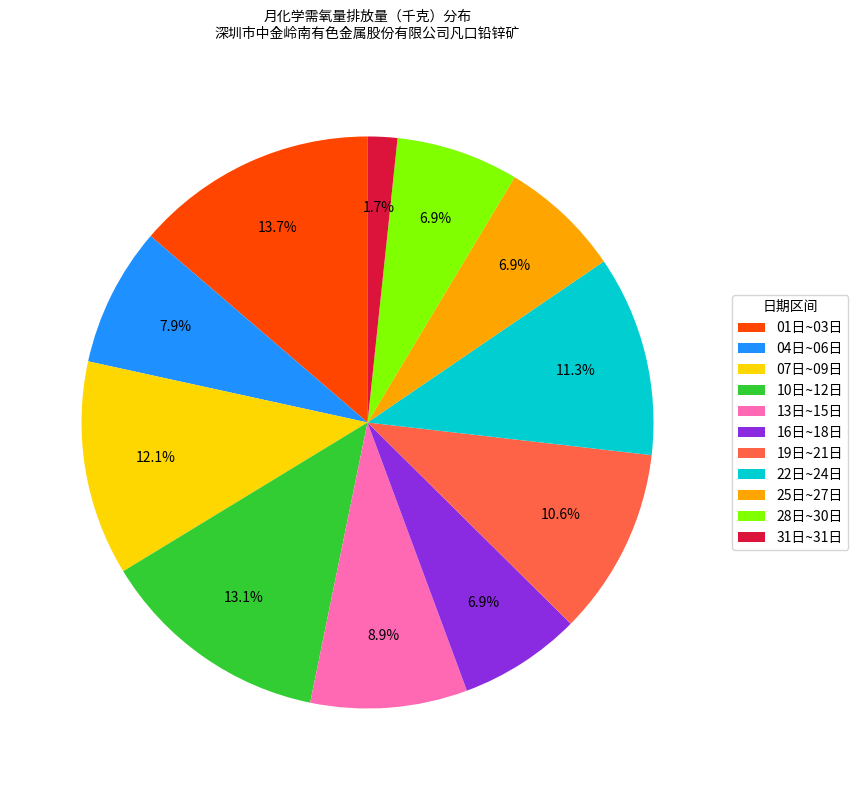

Which slice is the largest?

01日~03日